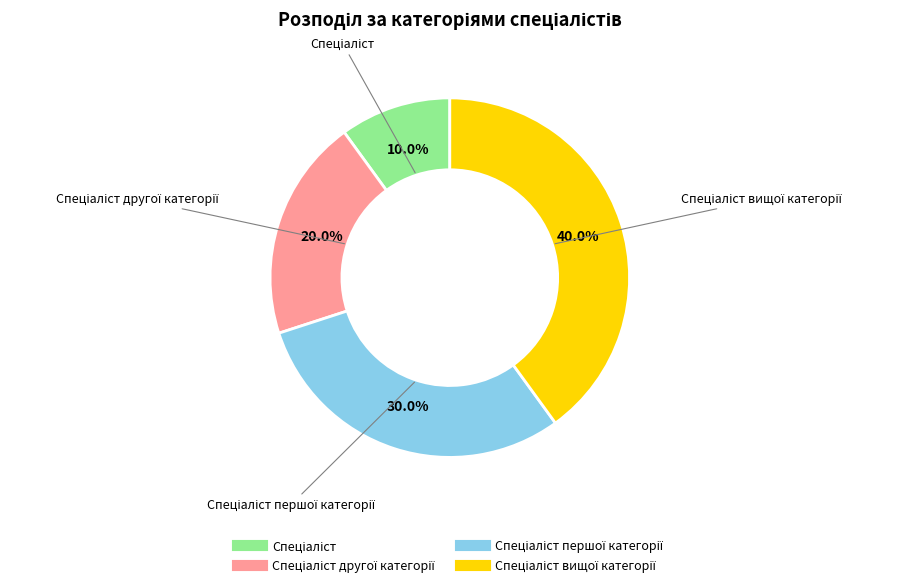

Is there any slice that represents more than half of the pie?

No